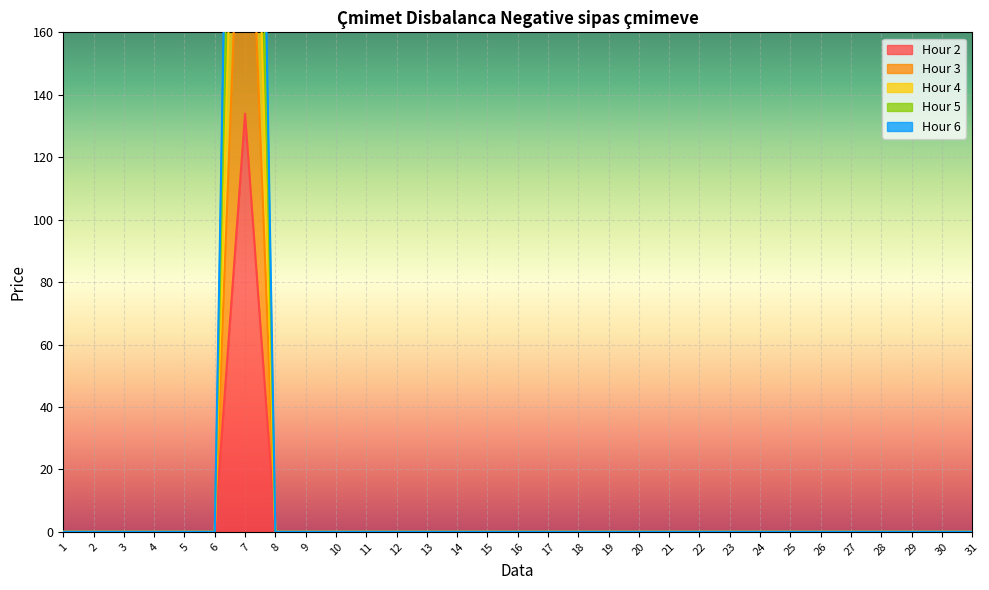

Rank the categories by Hour 4 value from highest to lowest.

7, 1, 2, 3, 4, 5, 6, 8, 9, 10, 11, 12, 13, 14, 15, 16, 17, 18, 19, 20, 21, 22, 23, 24, 25, 26, 27, 28, 29, 30, 31